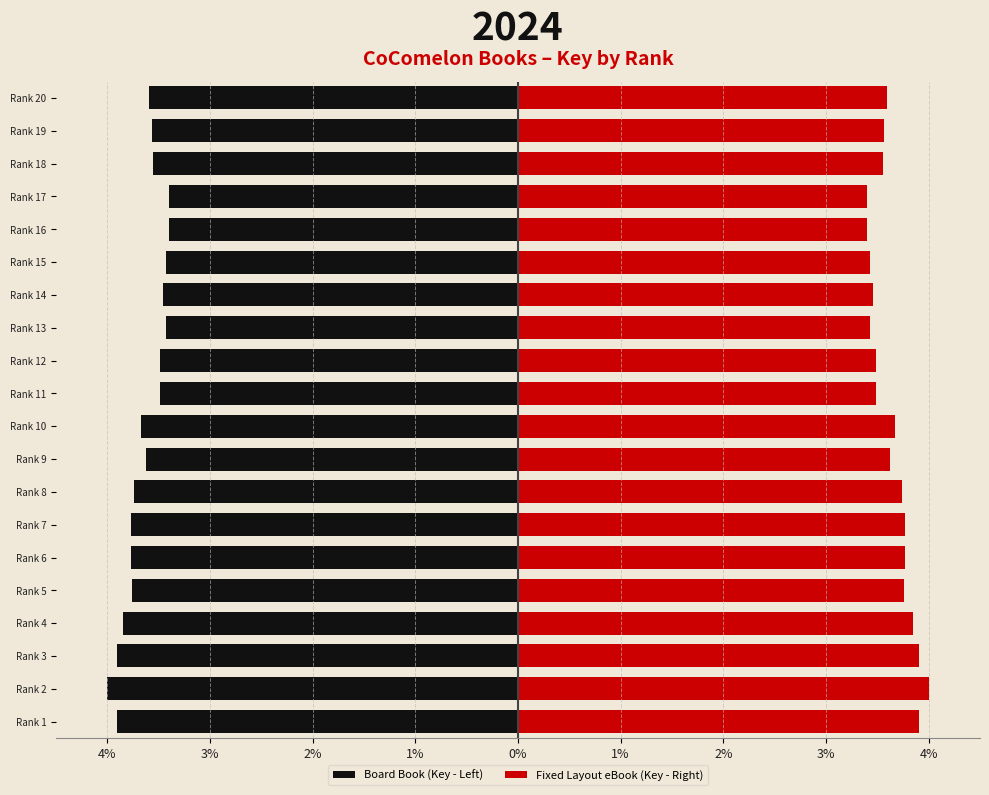

What is the lowest value of the Fixed Layout eBook (Key - Right) series?

3.4